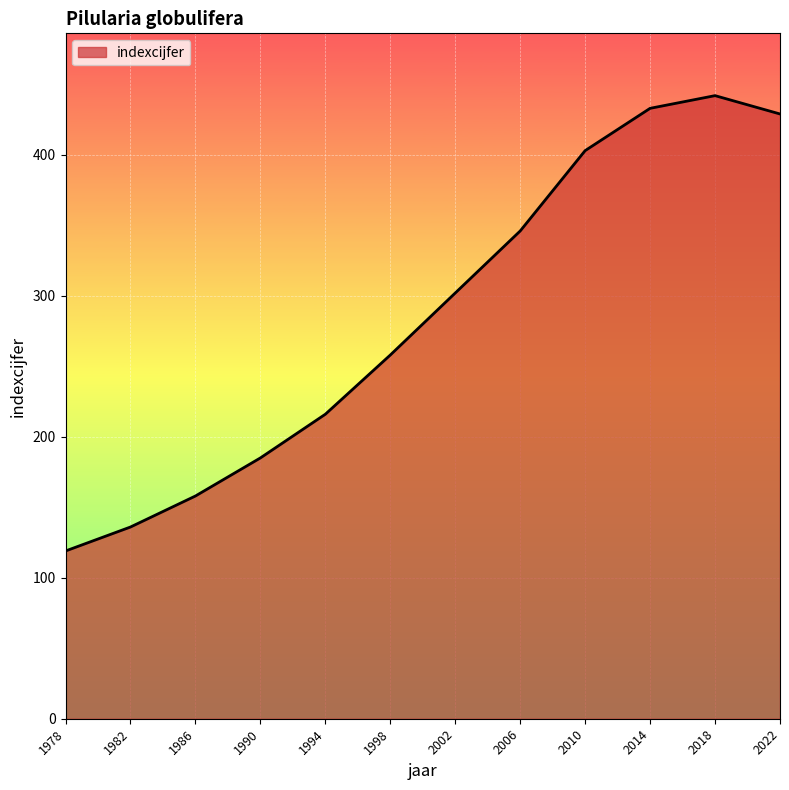

What is the sum of all values?

3427